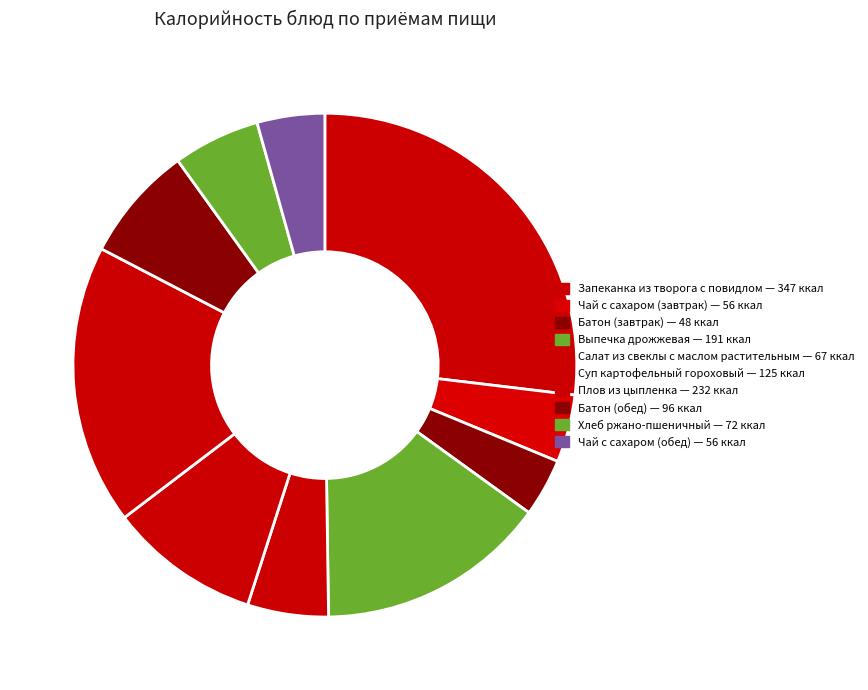

Is it true that Выпечка дрожжевая is 15% of the pie?

True